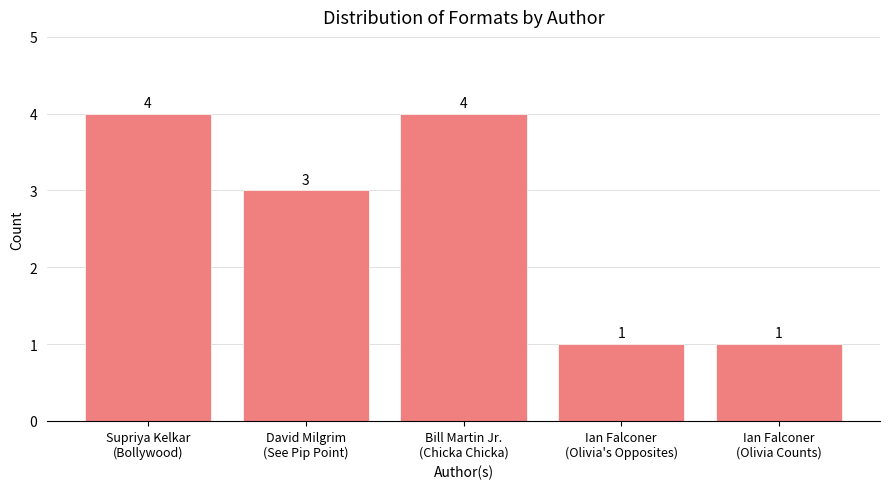

How many values are between 1 and 4?

5